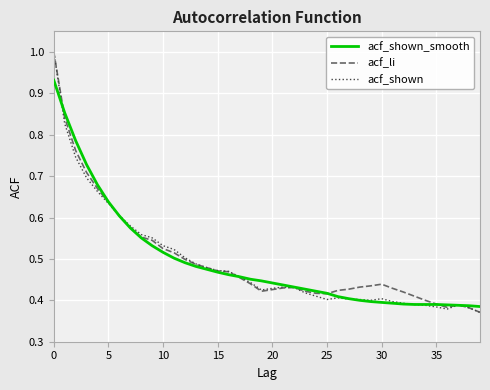

What is the greatest value displayed?

1.0